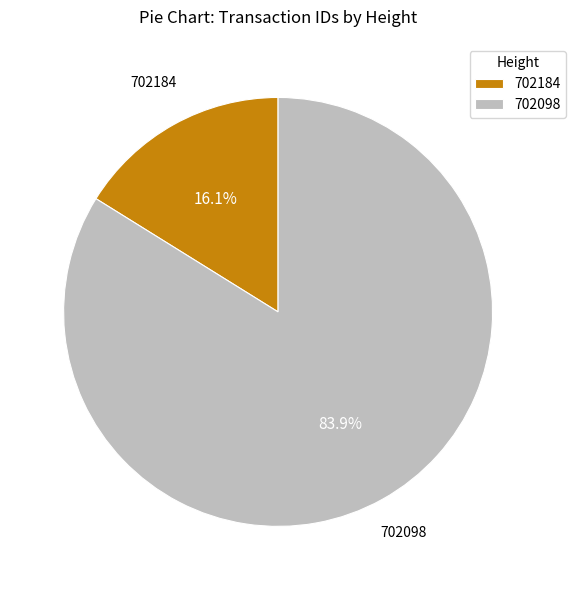

Count the number of slices in the pie.

2